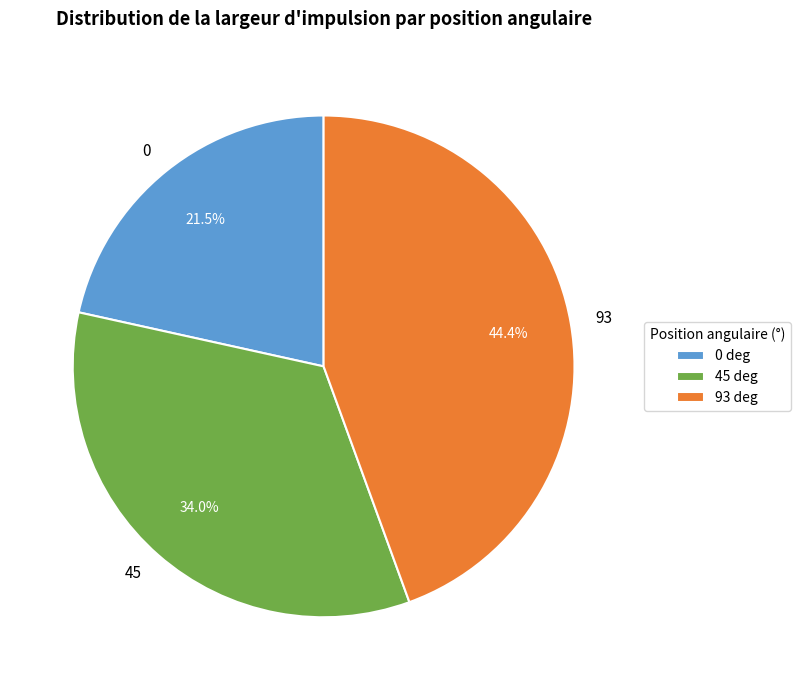

Is 45 the majority of the pie?

No